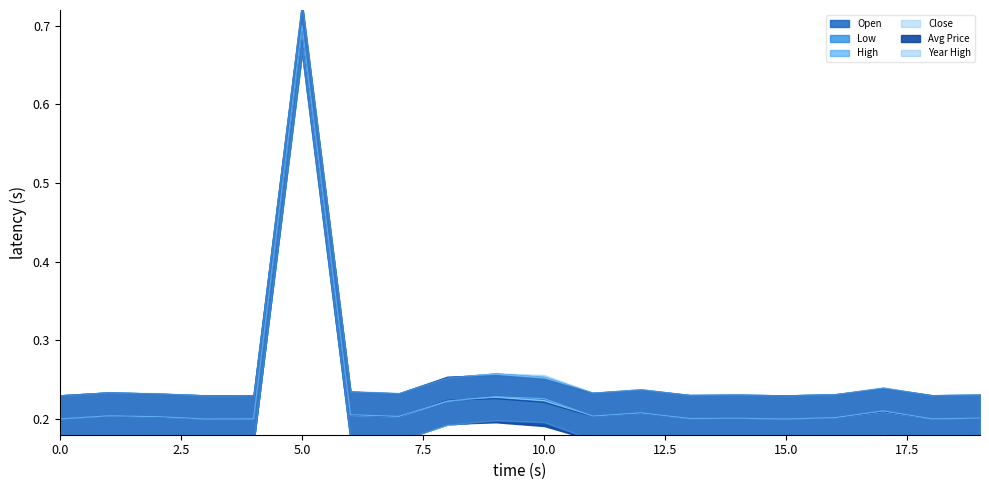

True or false: Year High and Open cross at least once.

False